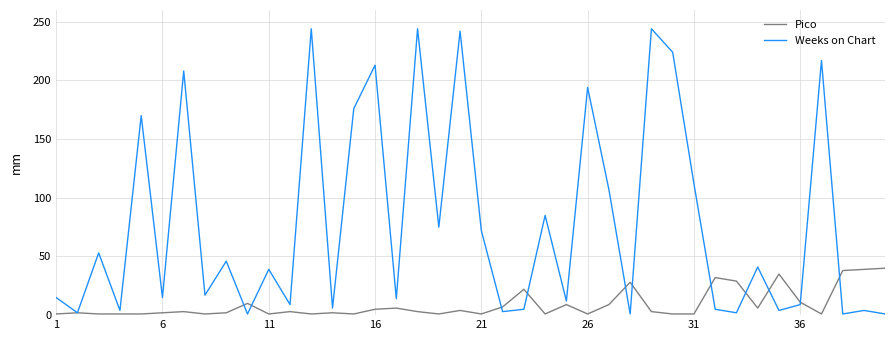

Does the chart display data point markers on the line(s)?

No